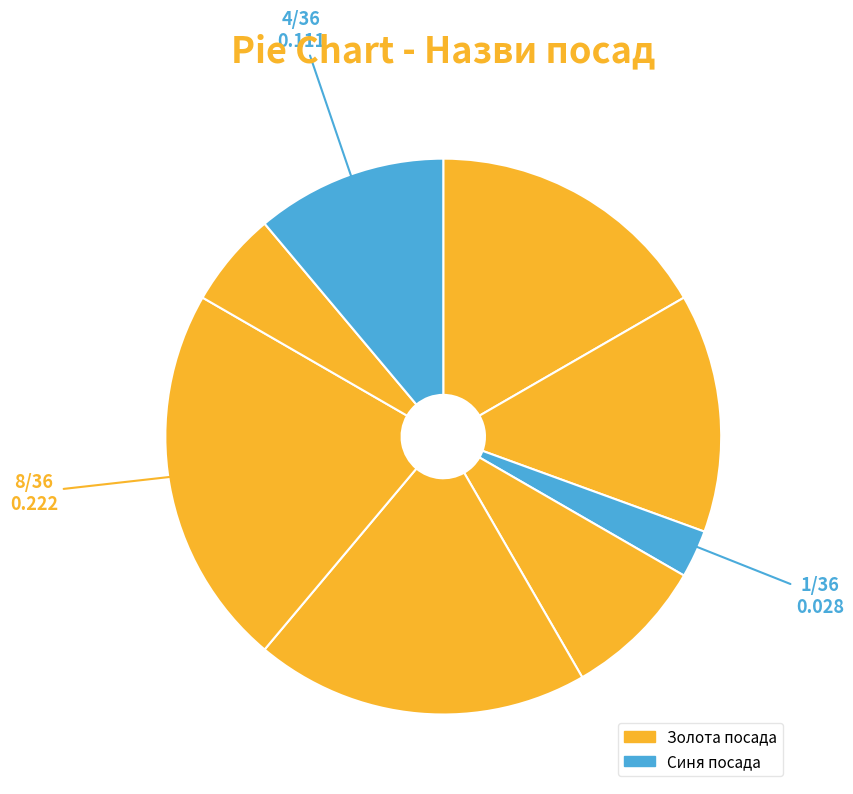

How many slices are in this pie chart?

8